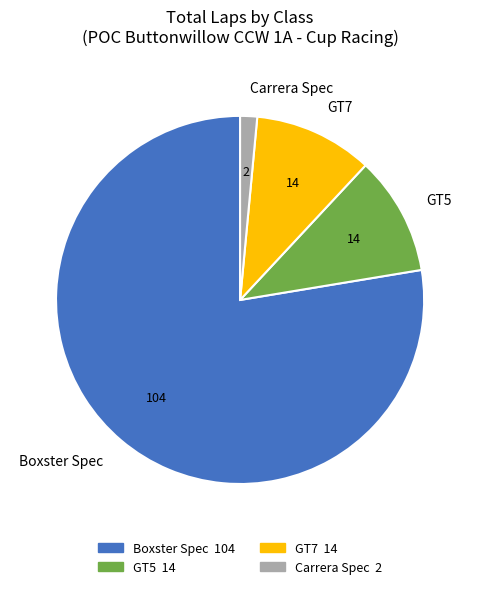

Which slice represents more than half of the pie?

Boxster Spec